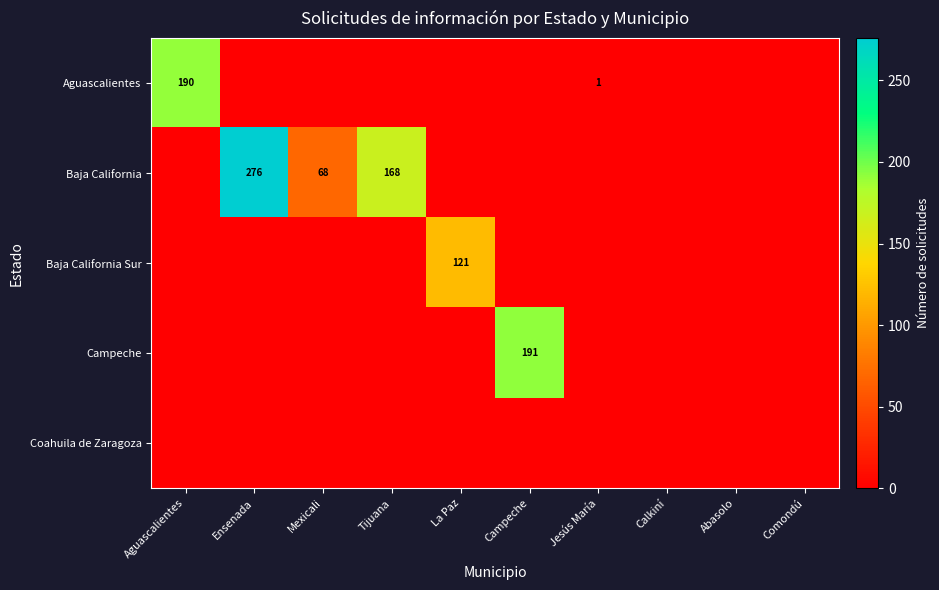

The value of Baja California at Mexicali is 68. True or false?

True